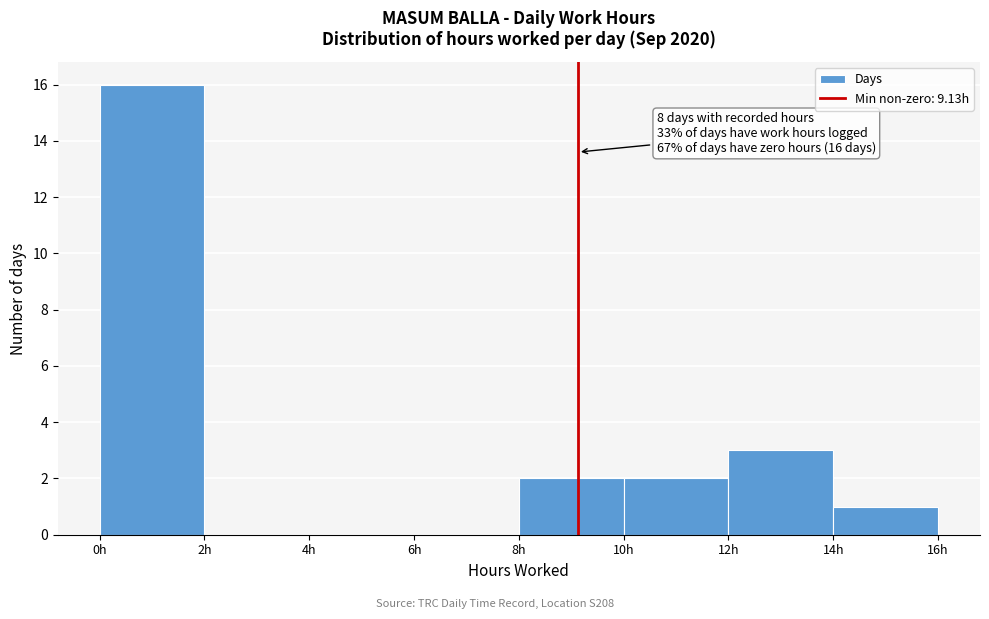

Over which range of the x-axis is the bar tallest?

0 to 2